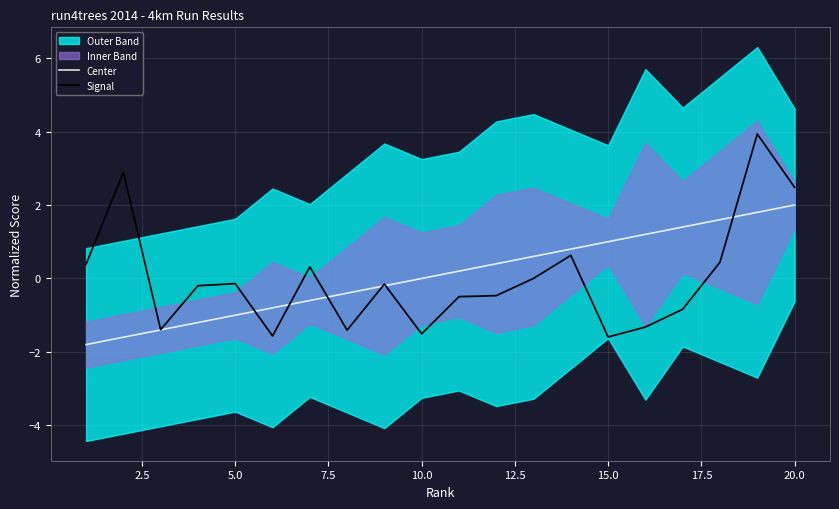

At how many categories does at least one series exceed -1?

19